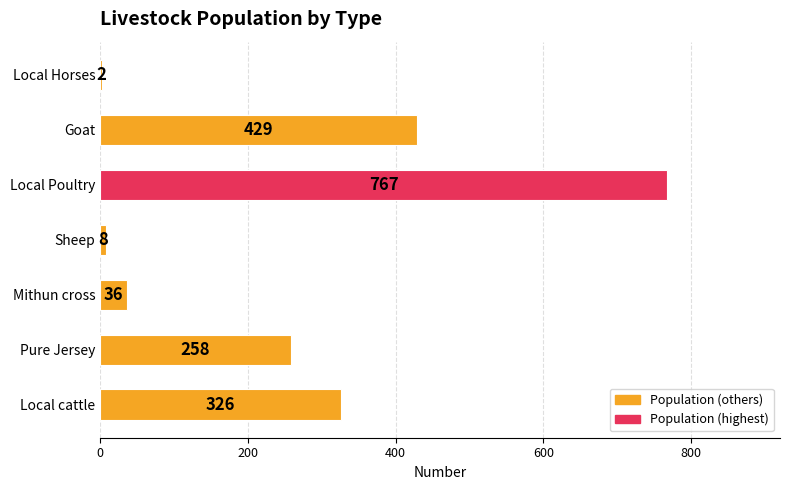

What is the sum of all values?

1826